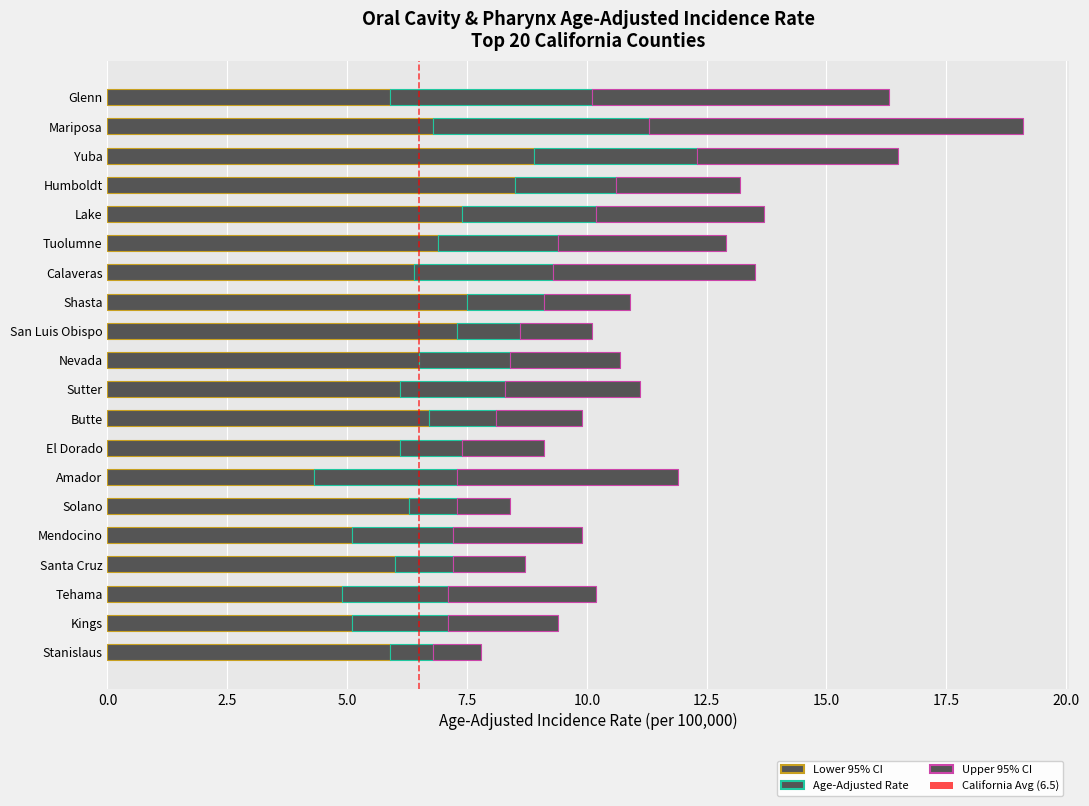

True or false: Upper 95% CI has a value of 11.5 at Mariposa.

False